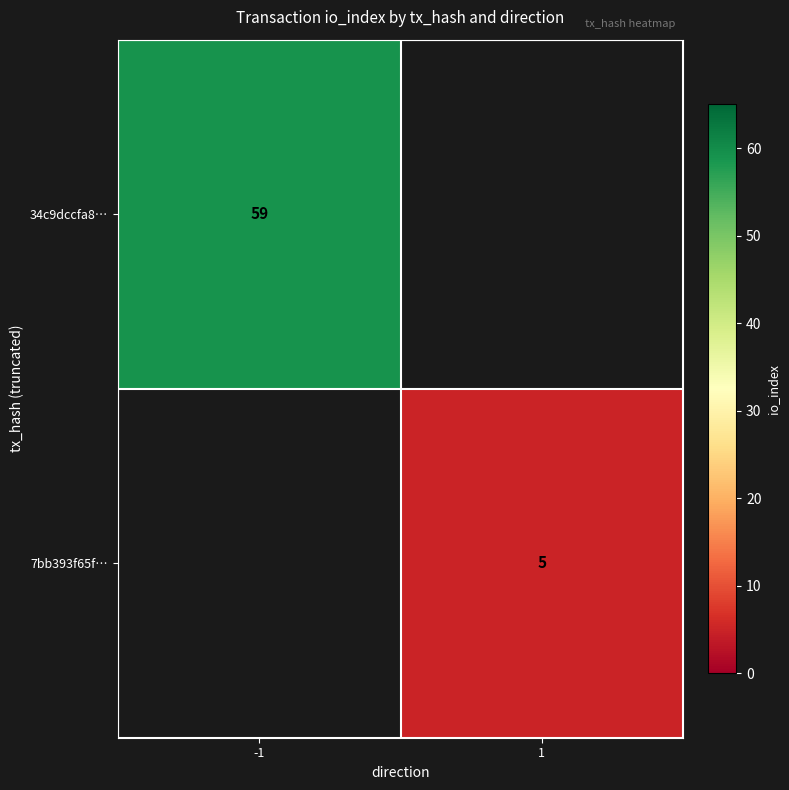

Is the value of 7bb393f65f… at 1 greater than the value of 34c9dccfa8… at -1?

No